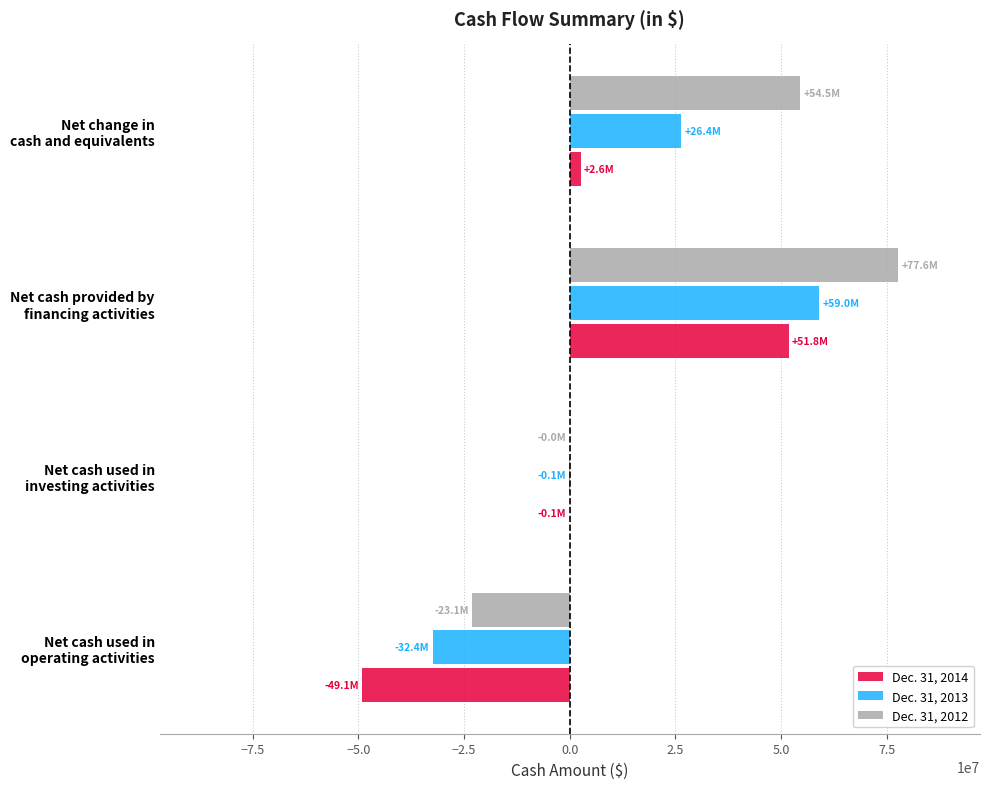

Count the Dec. 31, 2012 values in the range -8437 to 77621554.

3